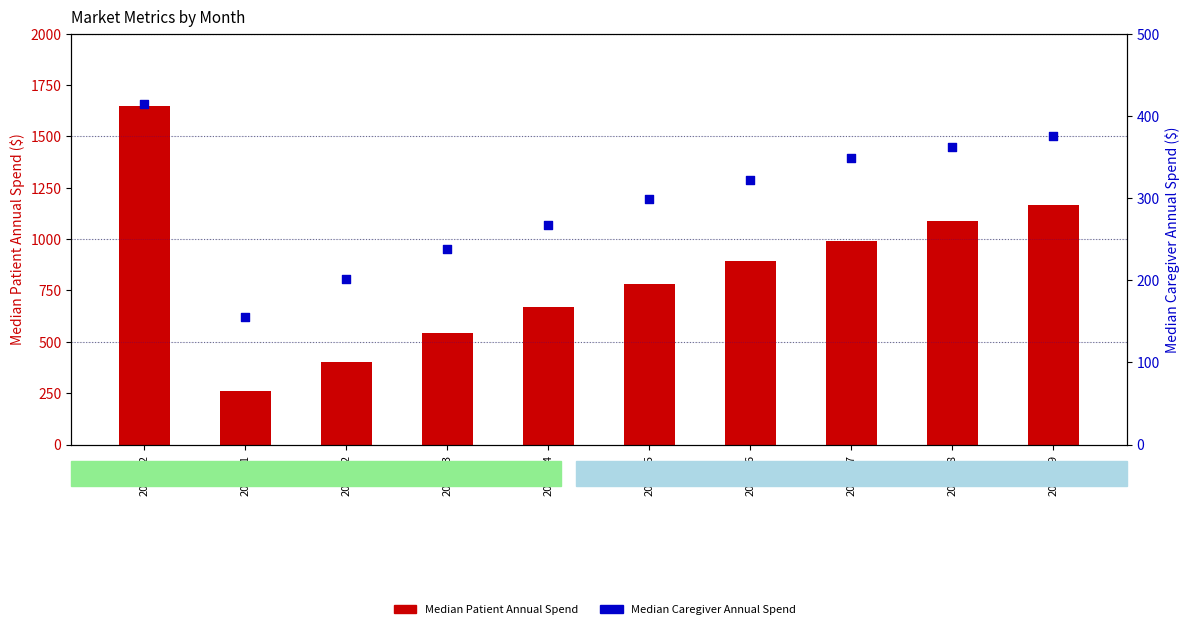

Is the value of Median Patient Annual Spend at 2024-06 greater than the value of Median Caregiver Annual Spend at 2024-06?

Yes